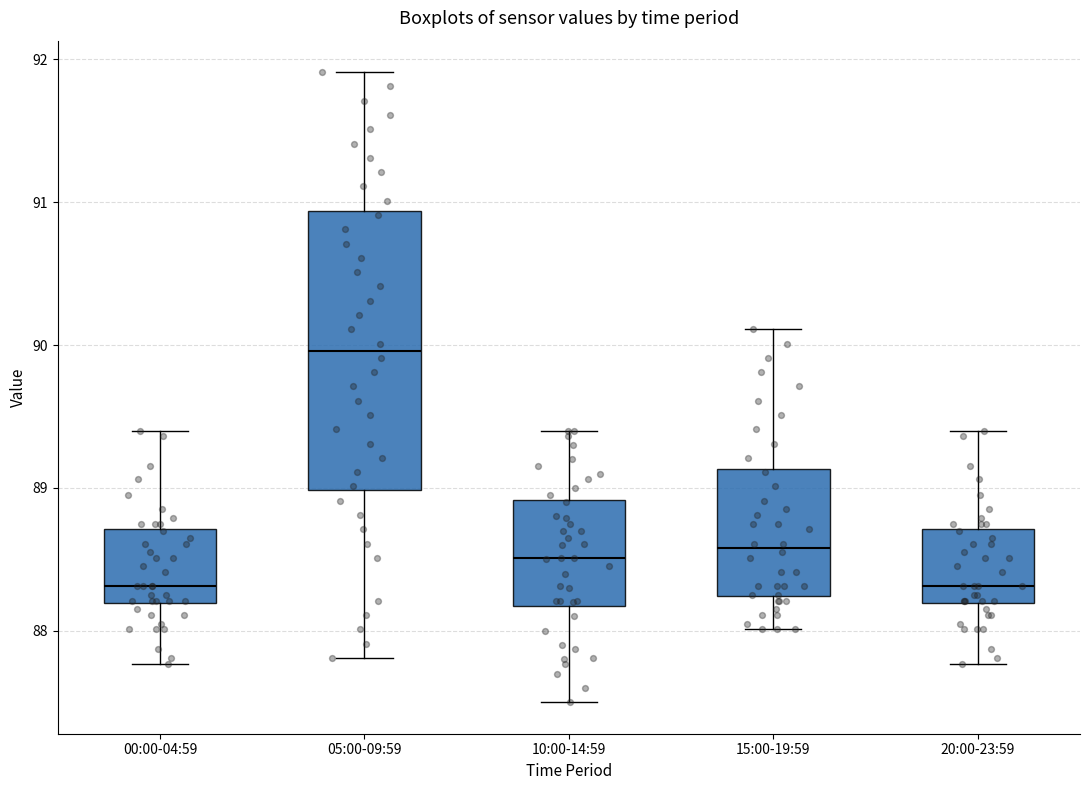

Reading left to right, read every box against the y-axis: the position of its median line, the range the box covers, and the ends of its whiskers. The values are not printed on the chart, so give them approximately, as read against the axis.

00:00-04:59: median 88.3, box 88.2 to 88.7, whiskers 87.8 to 89.4
05:00-09:59: median 90.0, box 89.0 to 90.9, whiskers 87.8 to 91.9
10:00-14:59: median 88.5, box 88.2 to 88.9, whiskers 87.5 to 89.4
15:00-19:59: median 88.6, box 88.2 to 89.1, whiskers 88.0 to 90.1
20:00-23:59: median 88.3, box 88.2 to 88.7, whiskers 87.8 to 89.4